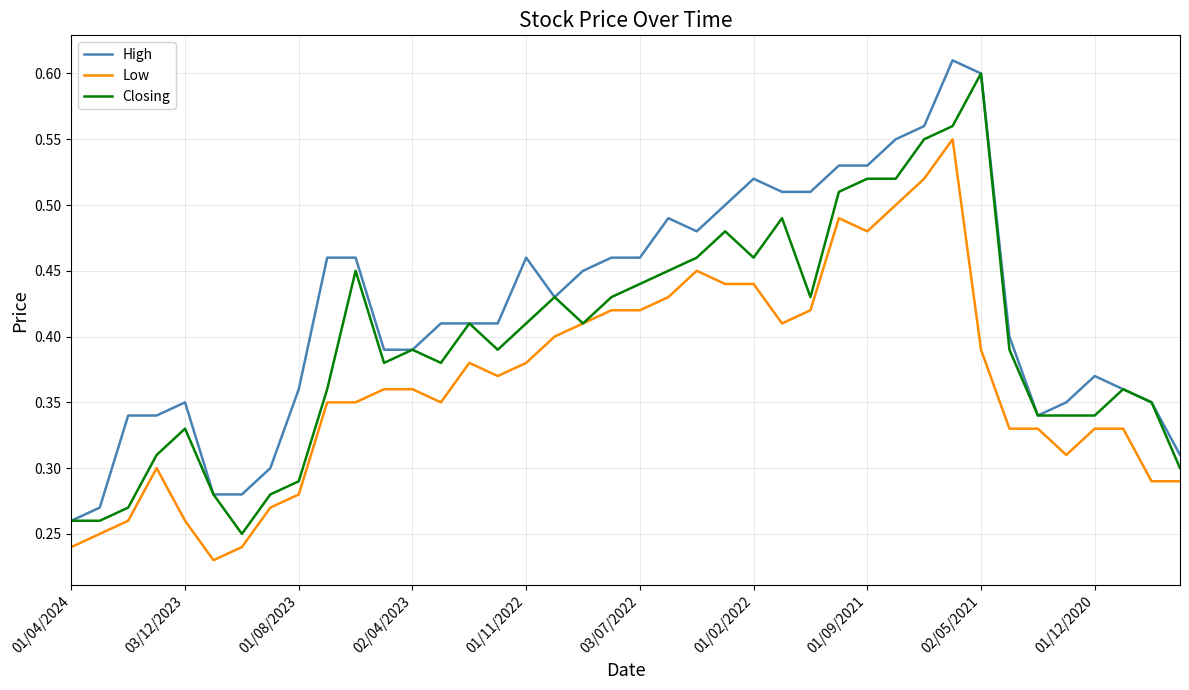

Rank the series by their average value, from lowest to highest.

Low, Closing, High